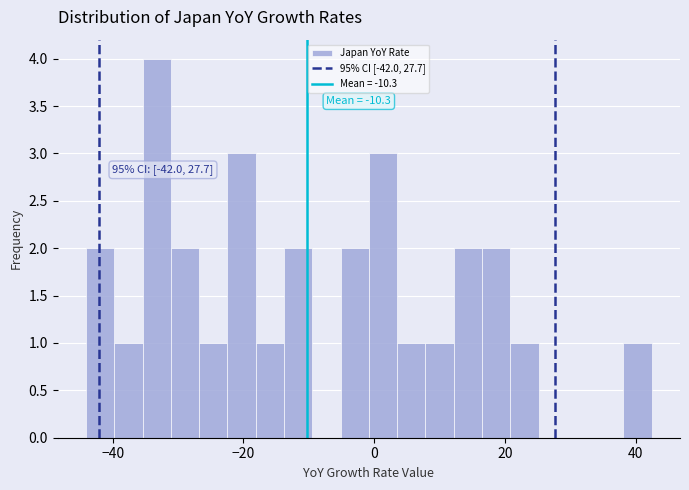

Read against the x-axis, roughly where is the centre of the tallest bar?

-34